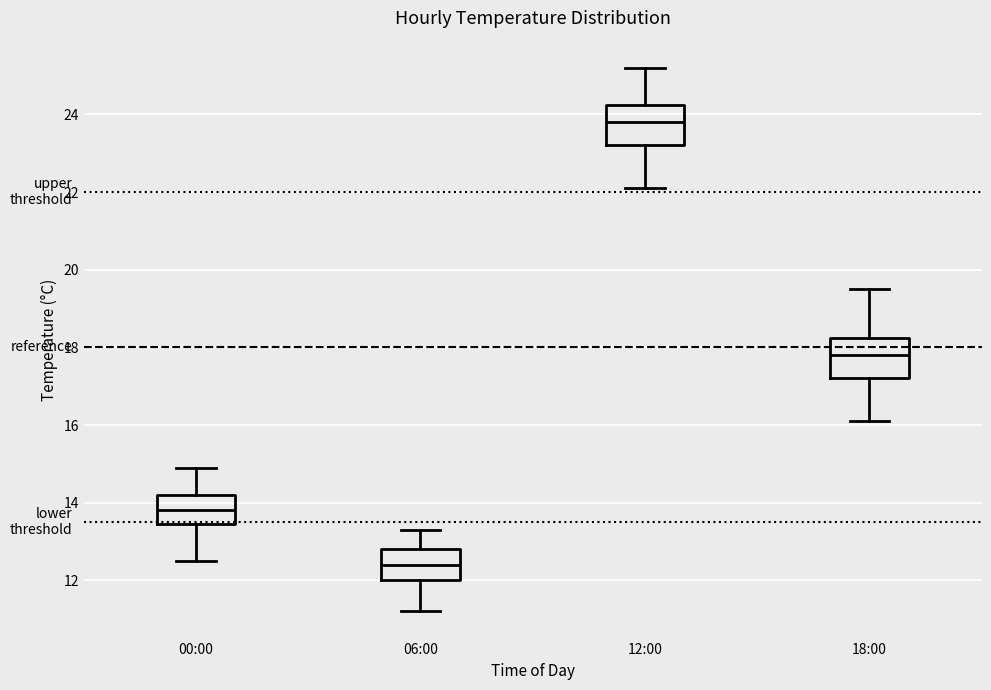

Where is the lower edge of the box for 18:00 on the y-axis? The values are not printed on the chart, so give them approximately, as read against the axis.

17.2